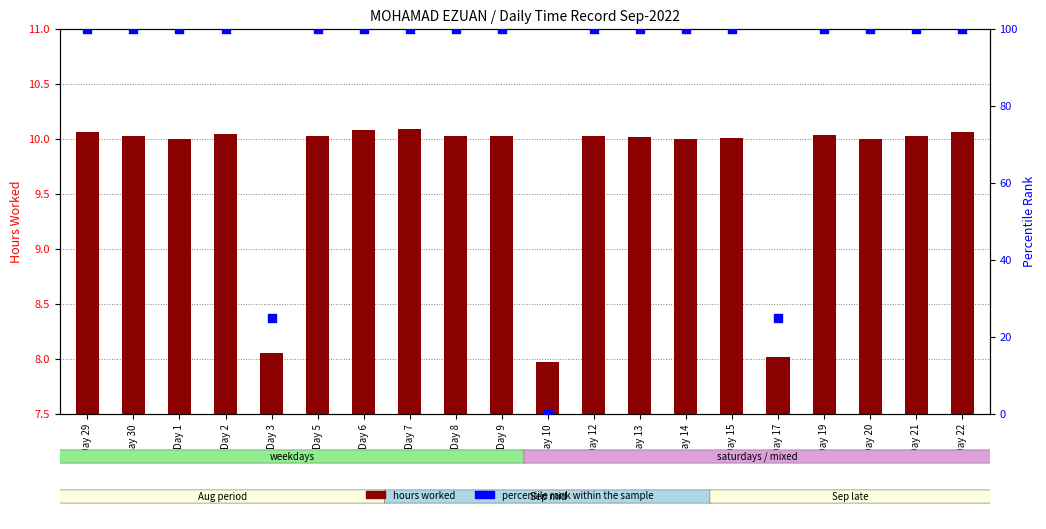

At which category is the sum across all series the highest?

Day 7